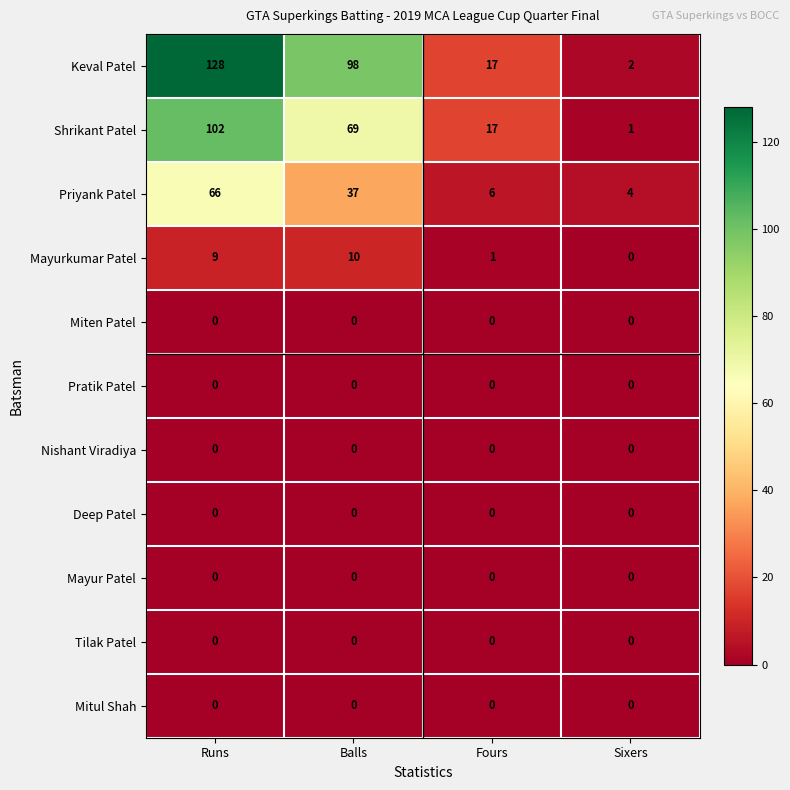

Which series has the widest spread of values?

Keval Patel